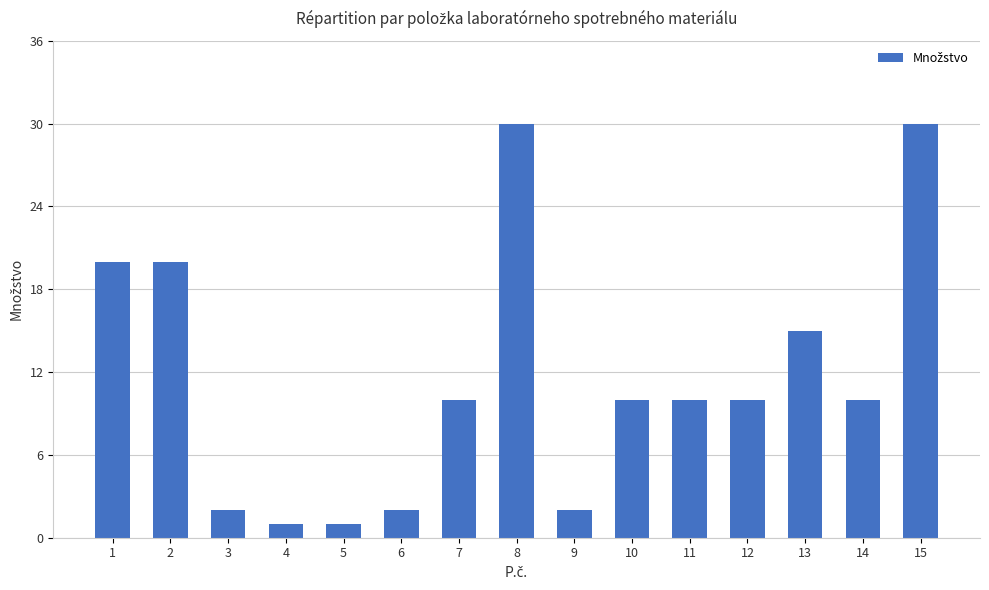

Between 14 and 5, which is larger?

14